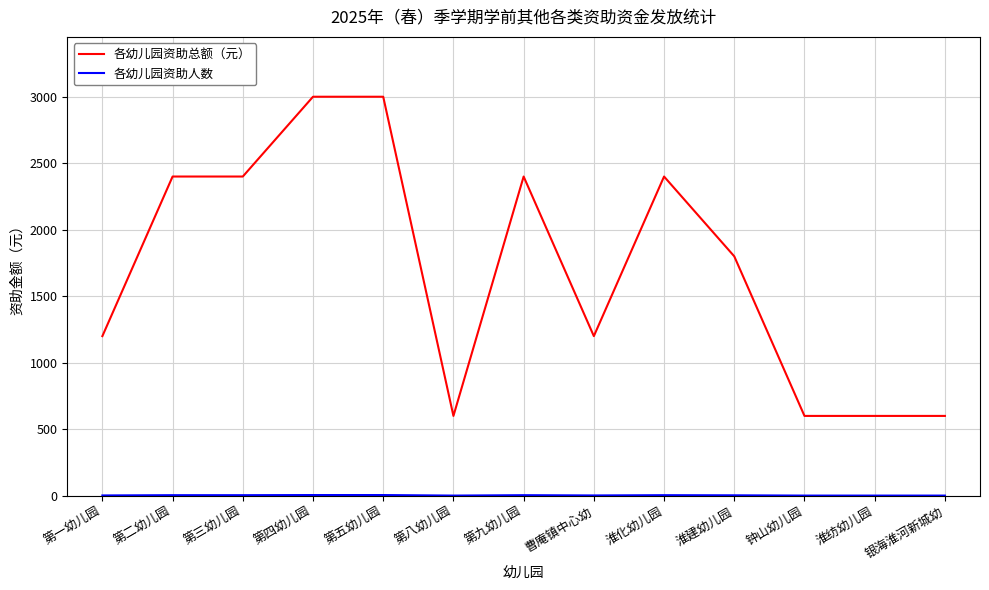

What is the maximum value shown in the chart?

3000